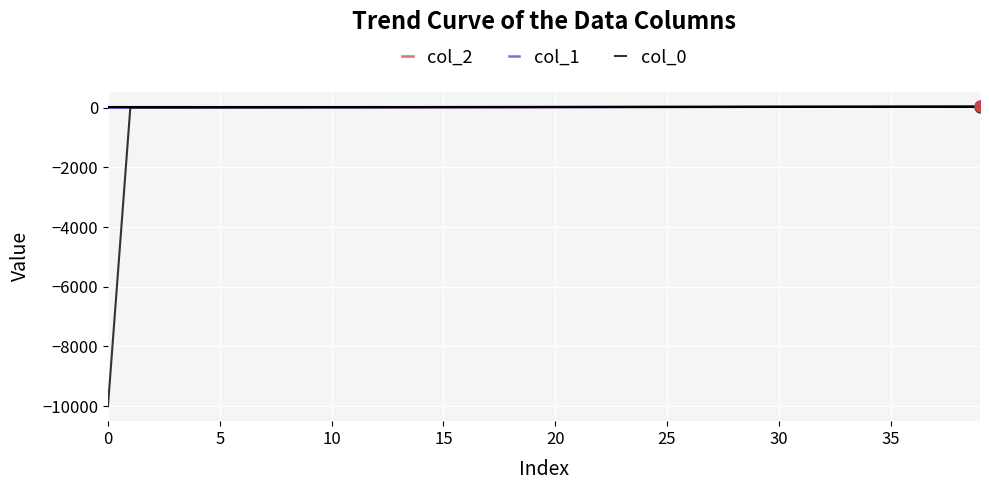

Which series has the largest range (max minus min)?

col_0